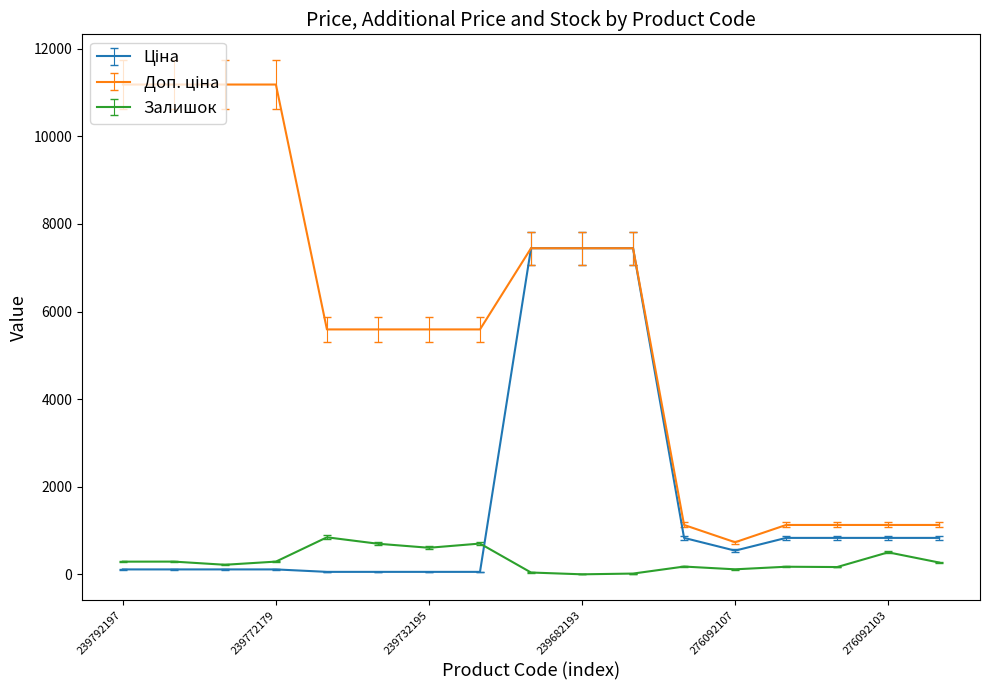

What is the maximum value shown in the chart?

11182.0